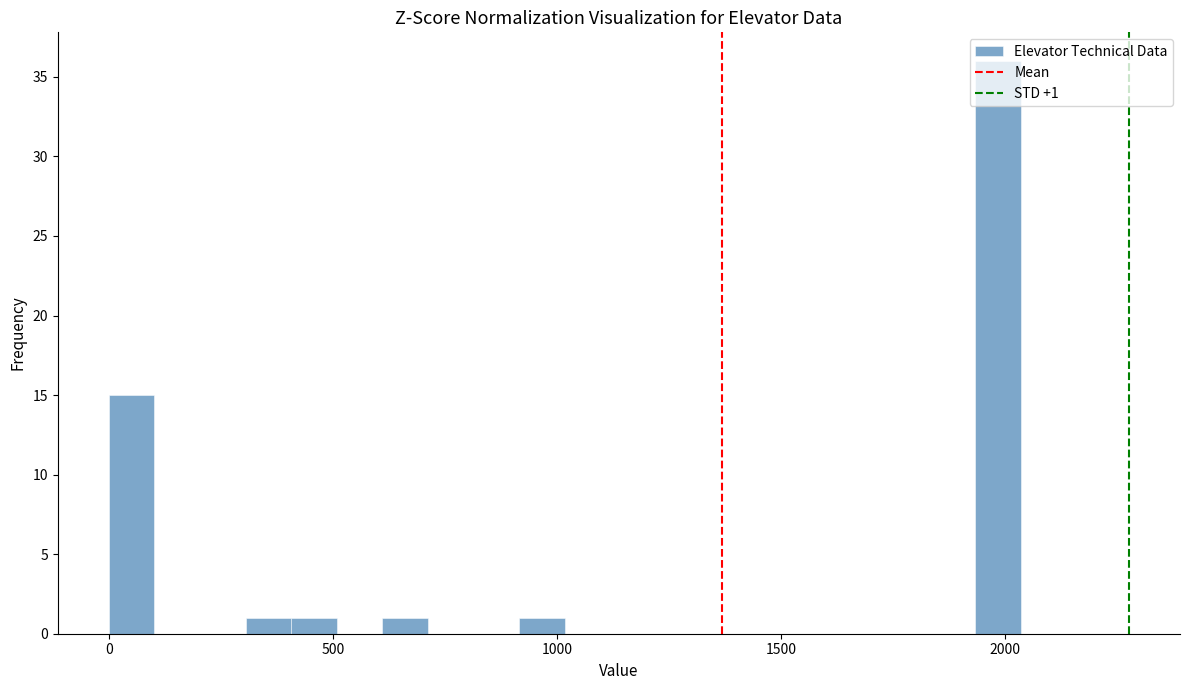

Read against the x-axis, roughly where is the centre of the tallest bar?

2000